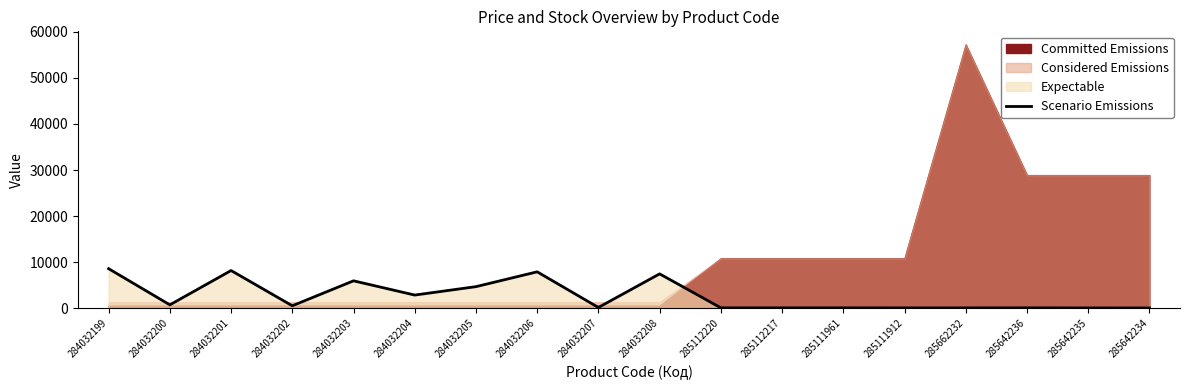

At which label is the value closest to 4324?

284032205